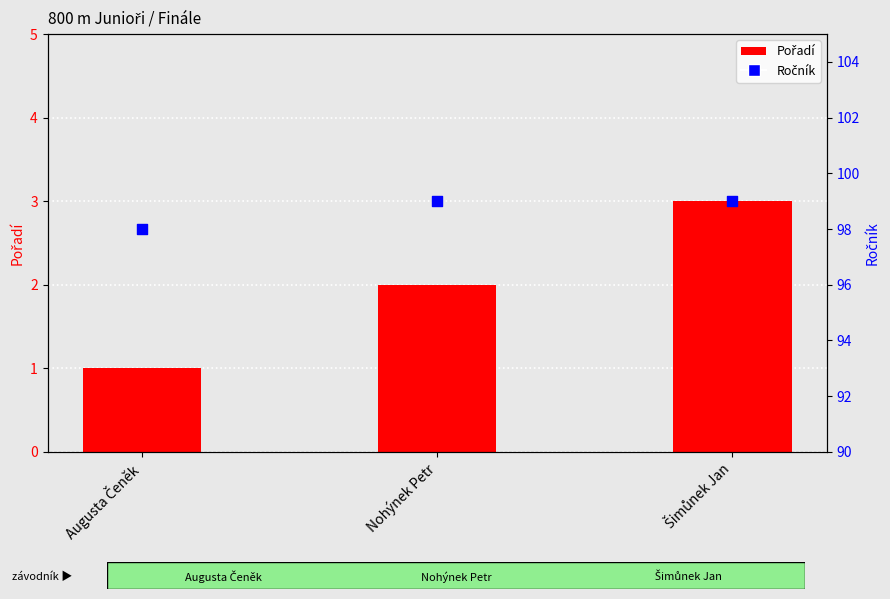

Is the value of Pořadí at Nohýnek Petr greater than the value of Ročník at Nohýnek Petr?

No